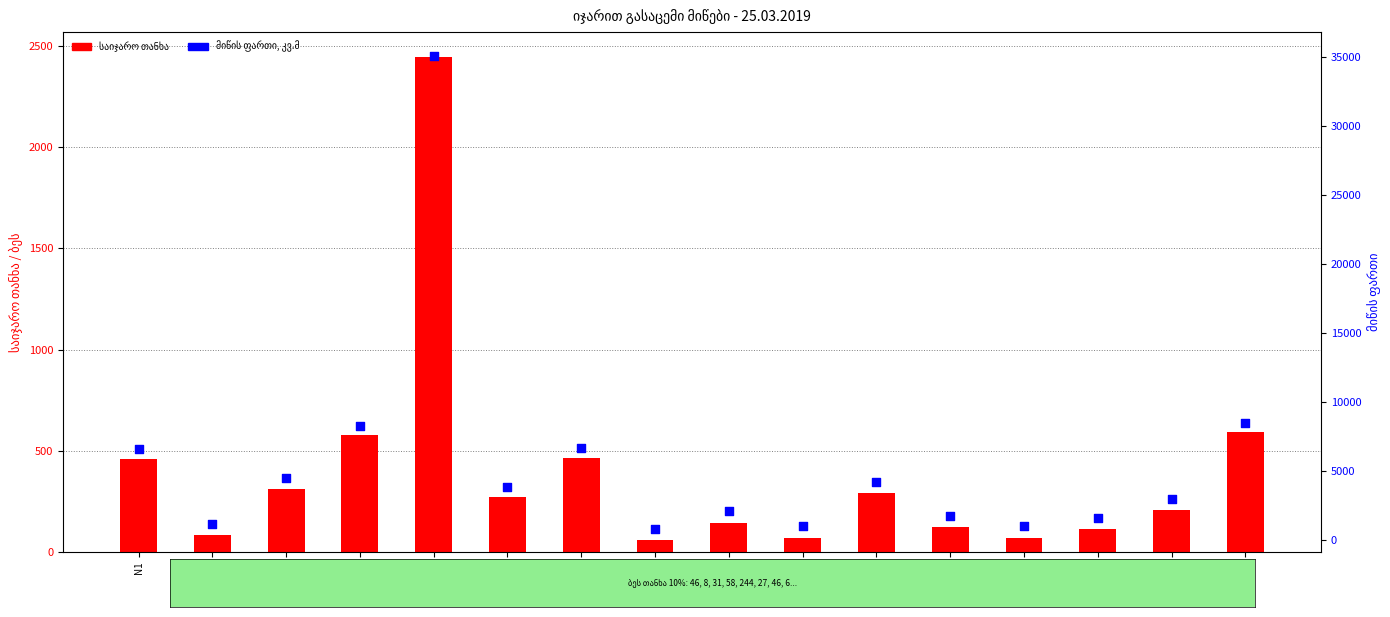

At how many categories does at least one series exceed 3664?

8